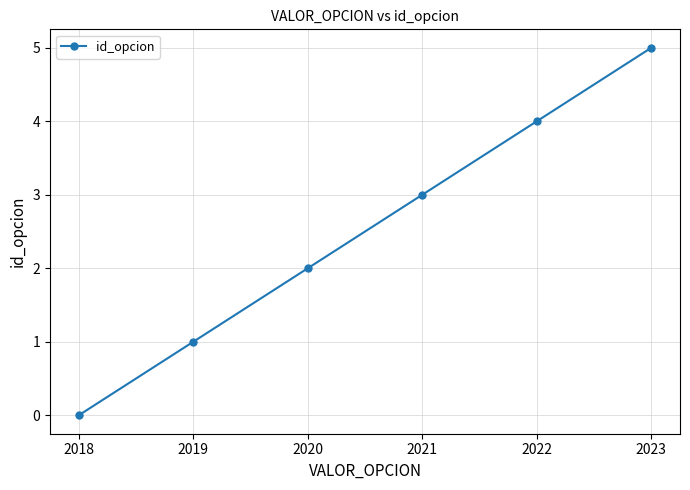

How many values are between 1 and 4?

4